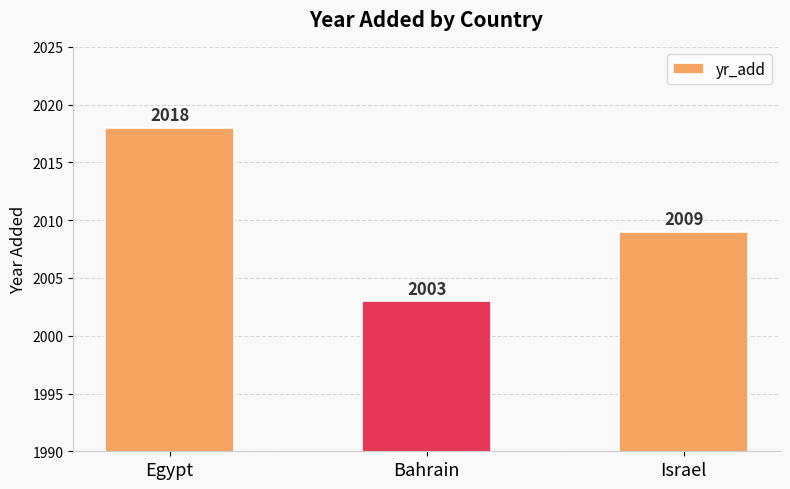

What is the sum of the values at Egypt and Bahrain?

4021